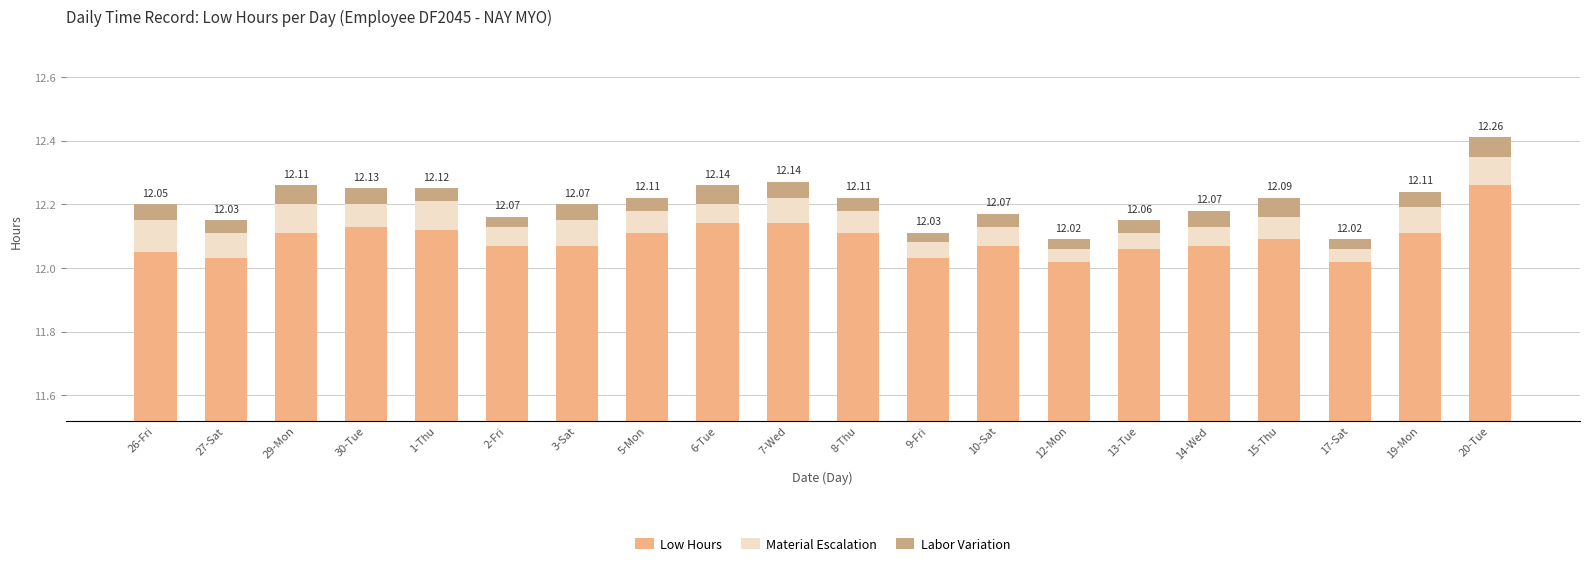

At 1-Thu, list the series in order from largest to smallest.

Low Hours, Material Escalation, Labor Variation